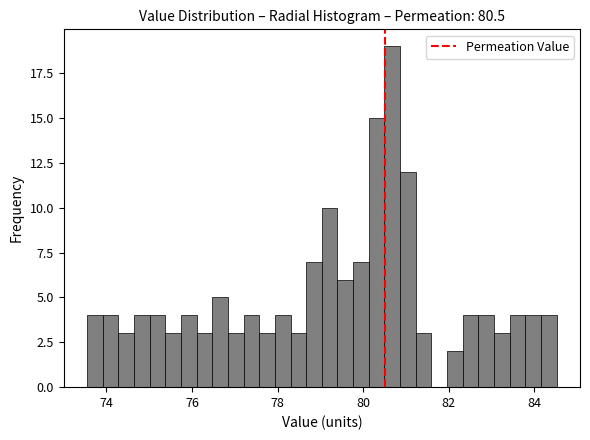

Around what value on the x-axis is the tallest bar? Give the approximate position of its centre, as read against the axis.

80.6